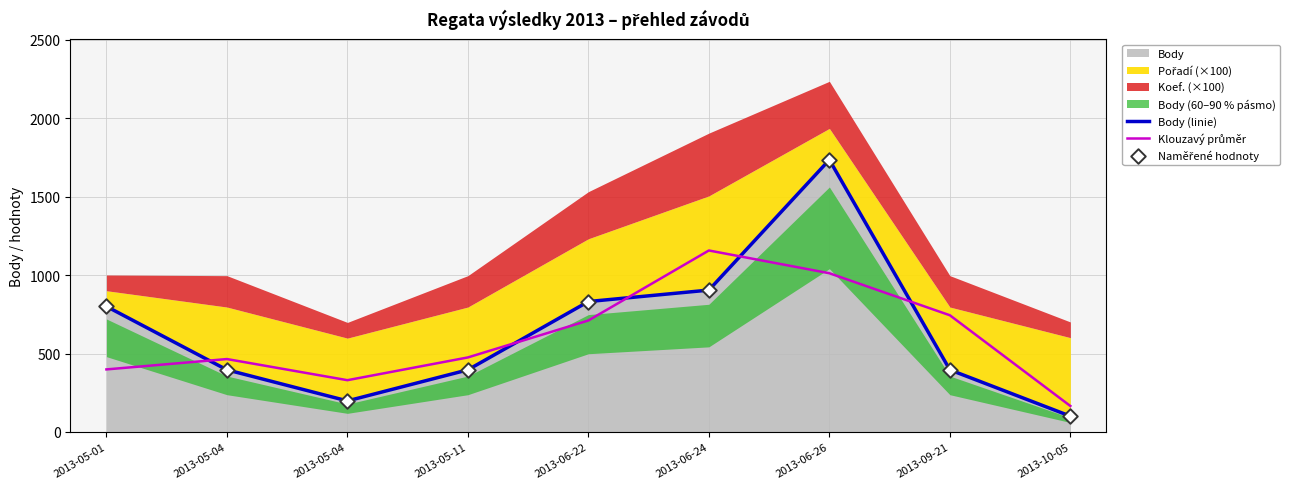

Which series reaches the minimum Y coordinate?

Body (linie)